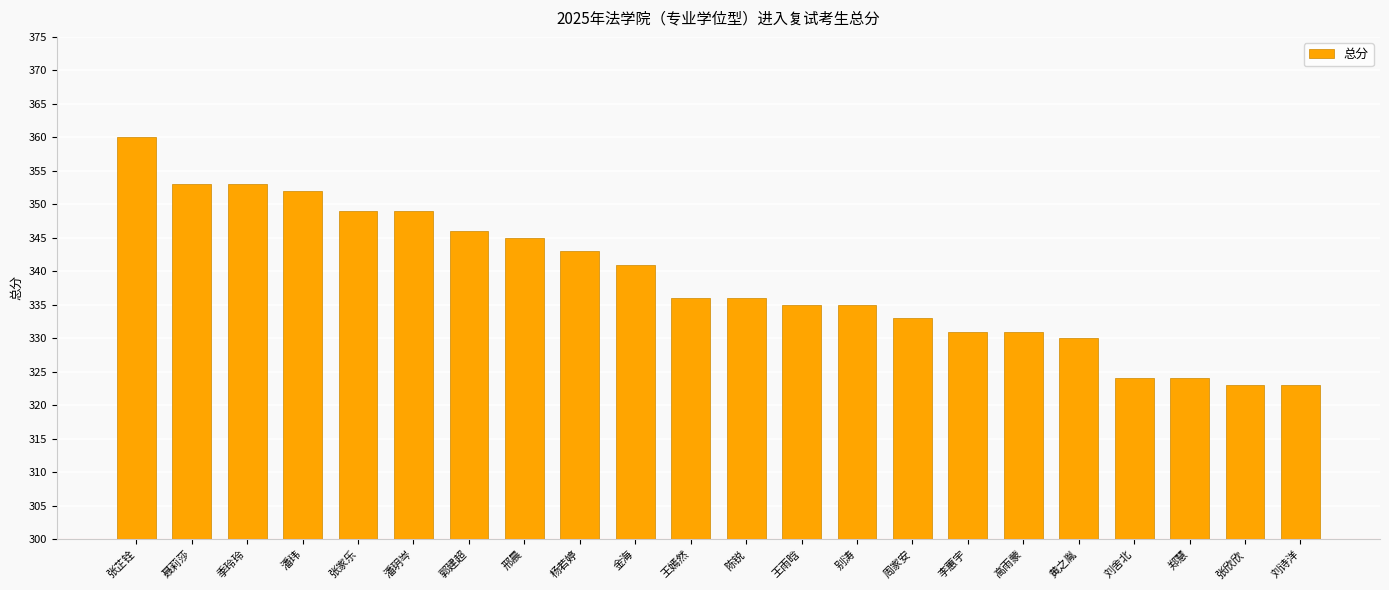

What is the greatest value displayed?

360